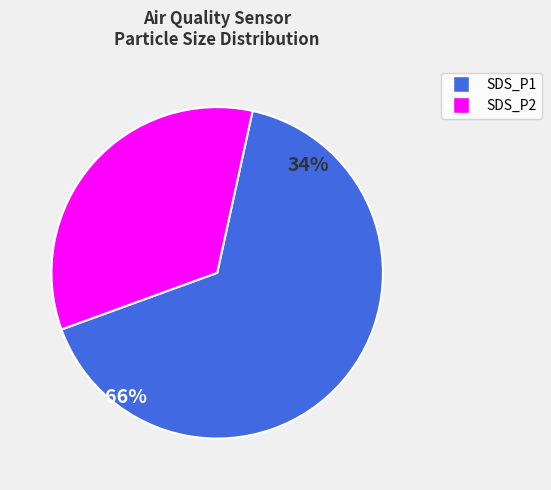

Combined, do SDS_P2 and SDS_P1 account for over 50%?

Yes